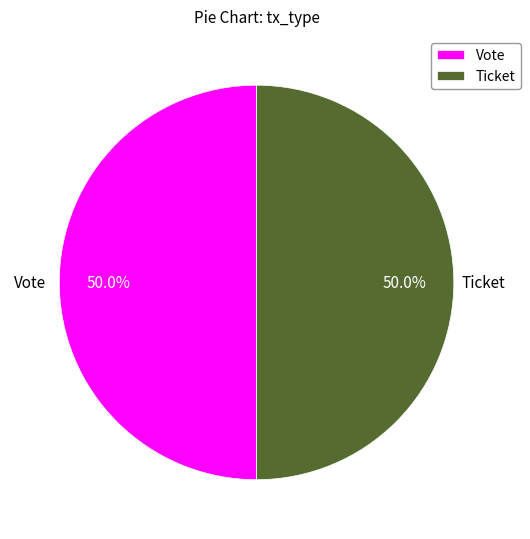

To the nearest percent, what percentage of the pie is Vote?

50%